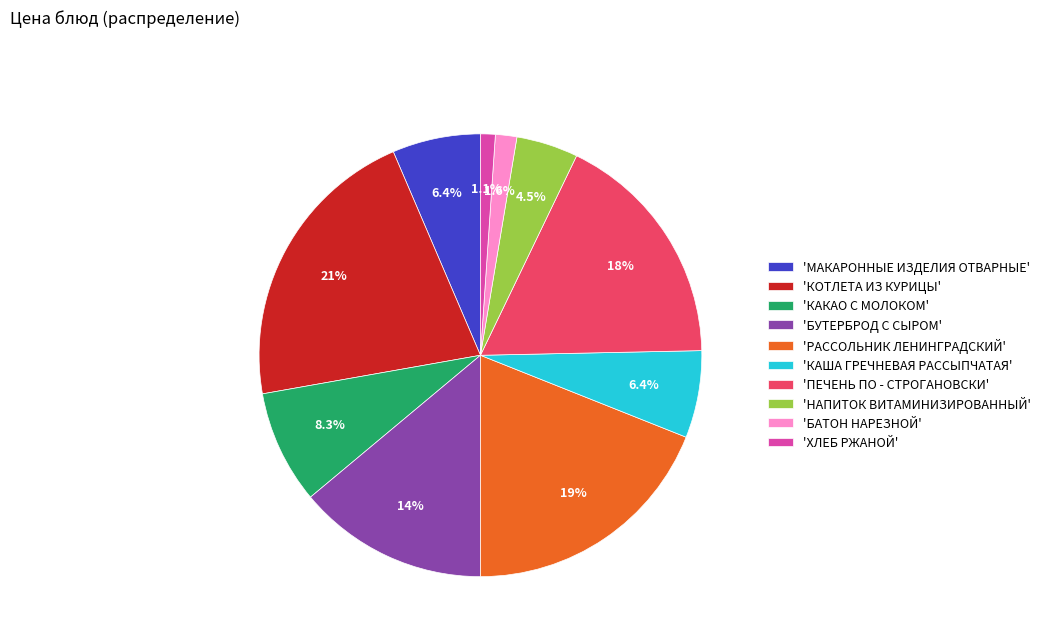

Which has a higher value, 'КОТЛЕТА ИЗ КУРИЦЫ' or 'ПЕЧЕНЬ ПО - СТРОГАНОВСКИ'?

'КОТЛЕТА ИЗ КУРИЦЫ'